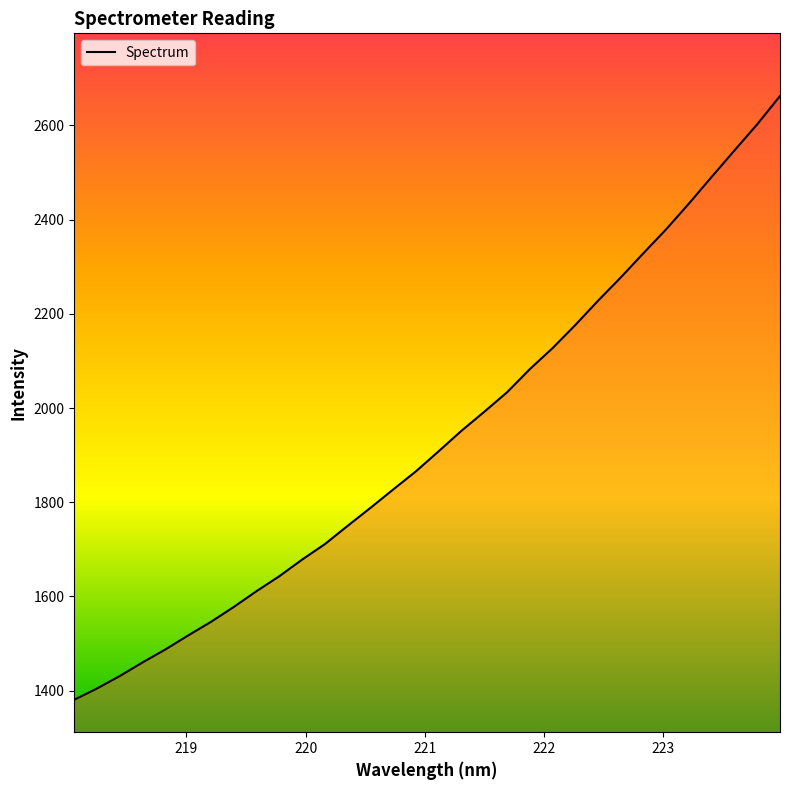

True or false: the data has more than 0 interior local peaks.

False